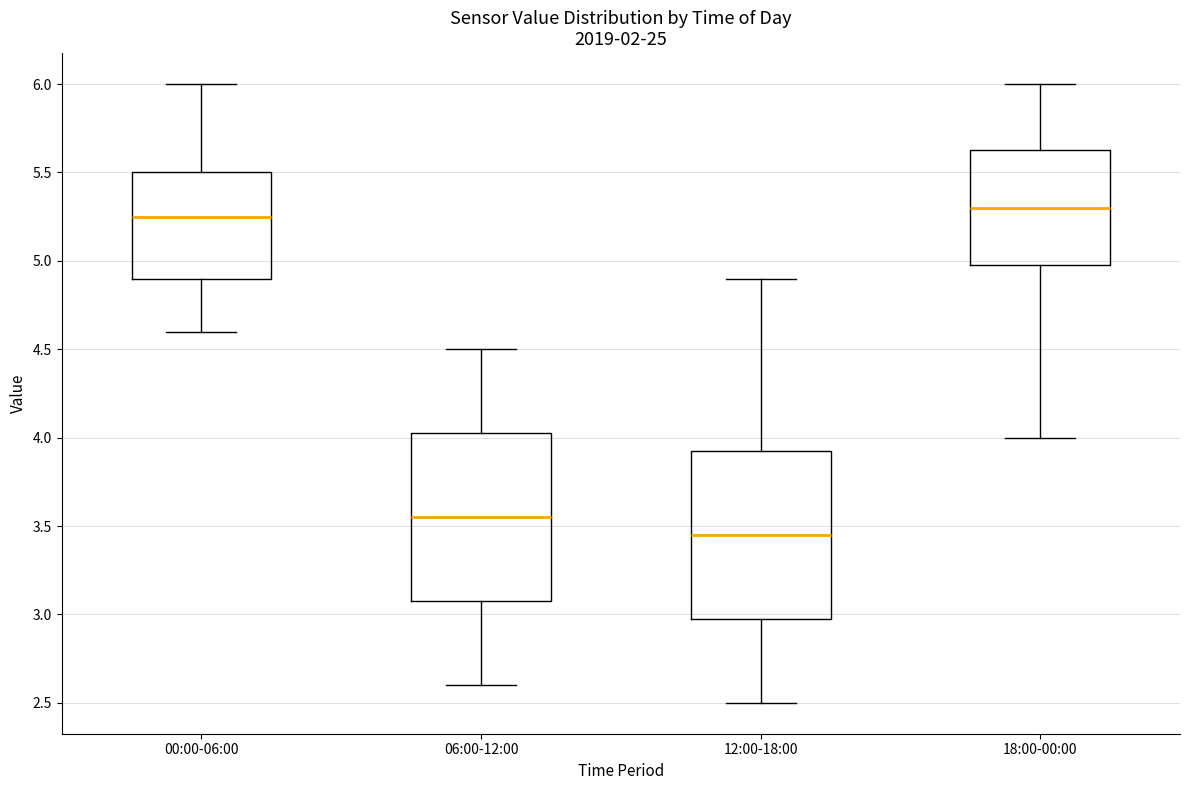

Reading left to right, read every box against the y-axis: the position of its median line, the range the box covers, and the ends of its whiskers. The values are not printed on the chart, so give them approximately, as read against the axis.

00:00-06:00: median 5.25, box 4.90 to 5.50, whiskers 4.60 to 6.00
06:00-12:00: median 3.55, box 3.10 to 4.05, whiskers 2.60 to 4.50
12:00-18:00: median 3.45, box 3.00 to 3.95, whiskers 2.50 to 4.90
18:00-00:00: median 5.30, box 5.00 to 5.65, whiskers 4.00 to 6.00